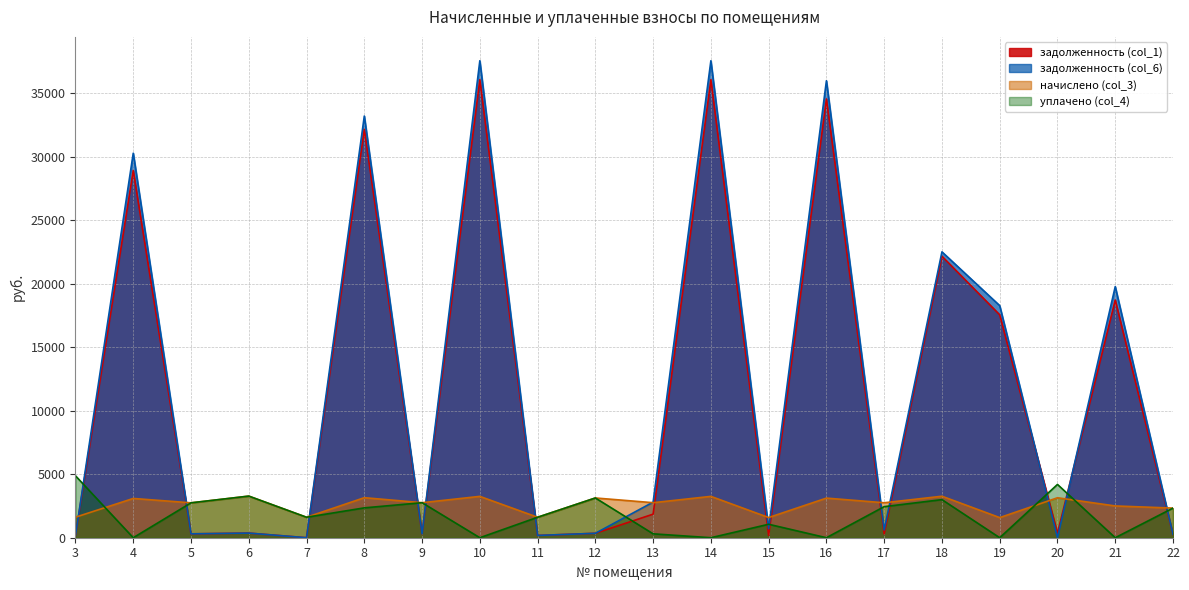

What is the average value of the уплачено (col_4) series?

1785.5